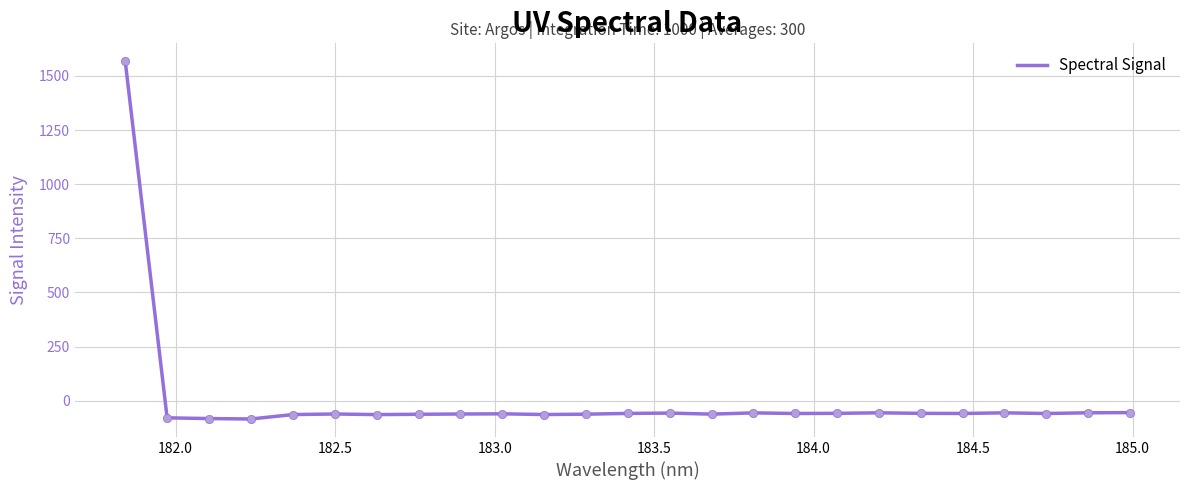

What is the difference between the maximum and minimum values?

1652.8